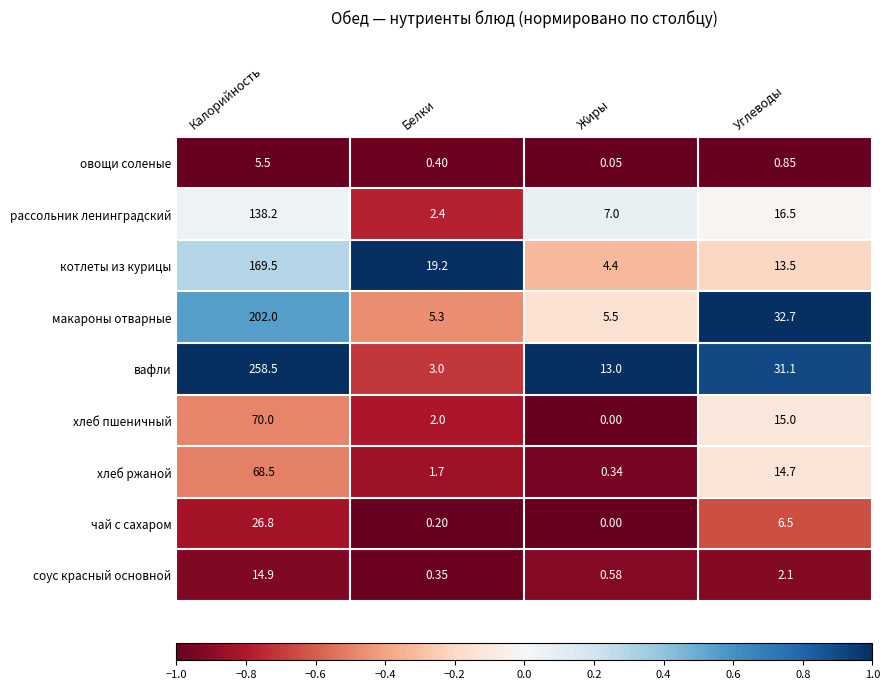

Rank the categories by рассольник ленинградский value from lowest to highest.

Белки, Жиры, Углеводы, Калорийность